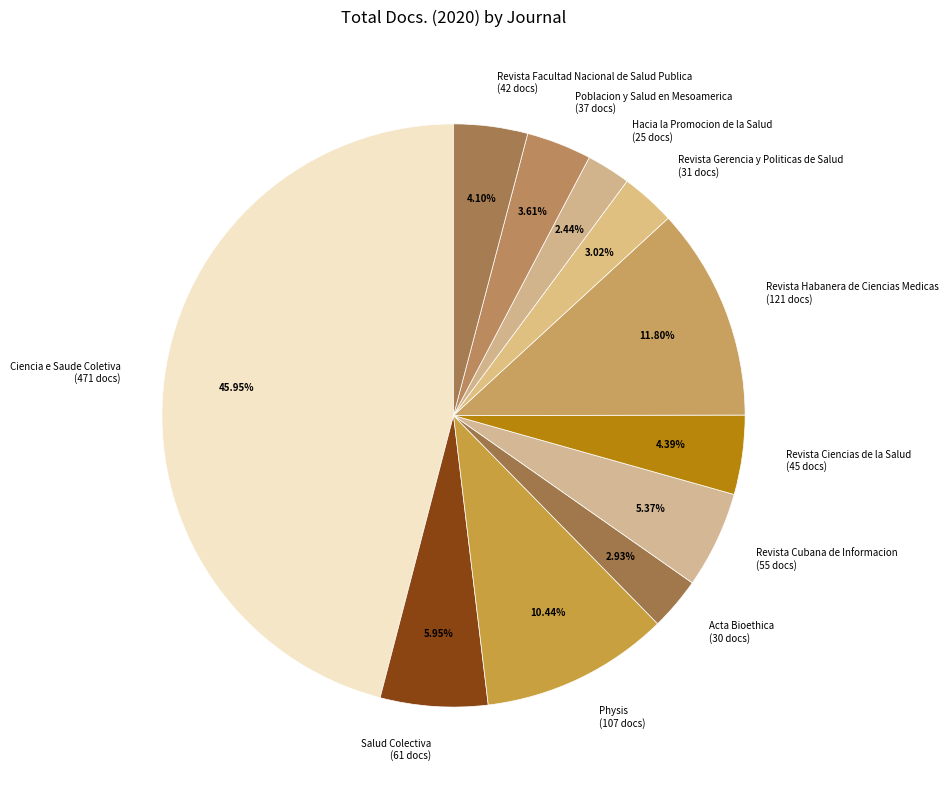

Is the sum of Revista Facultad Nacional de Salud Publica (42 docs) and Poblacion y Salud en Mesoamerica (37 docs) greater than half?

No